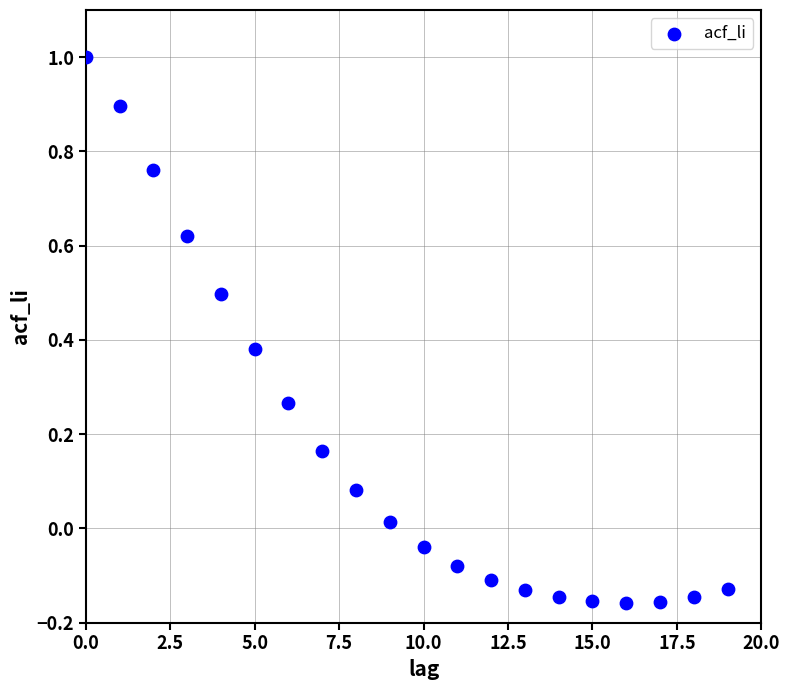

What is the range of Y values (max minus min)?

1.2